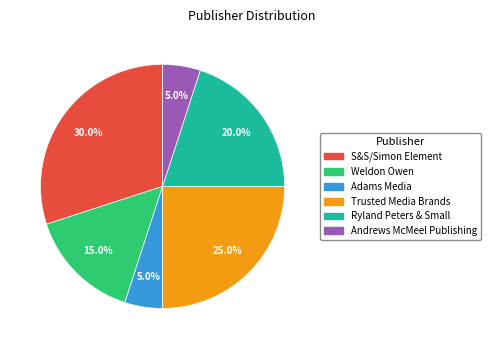

To the nearest percent, what percentage of the pie is S&S/Simon Element?

30%